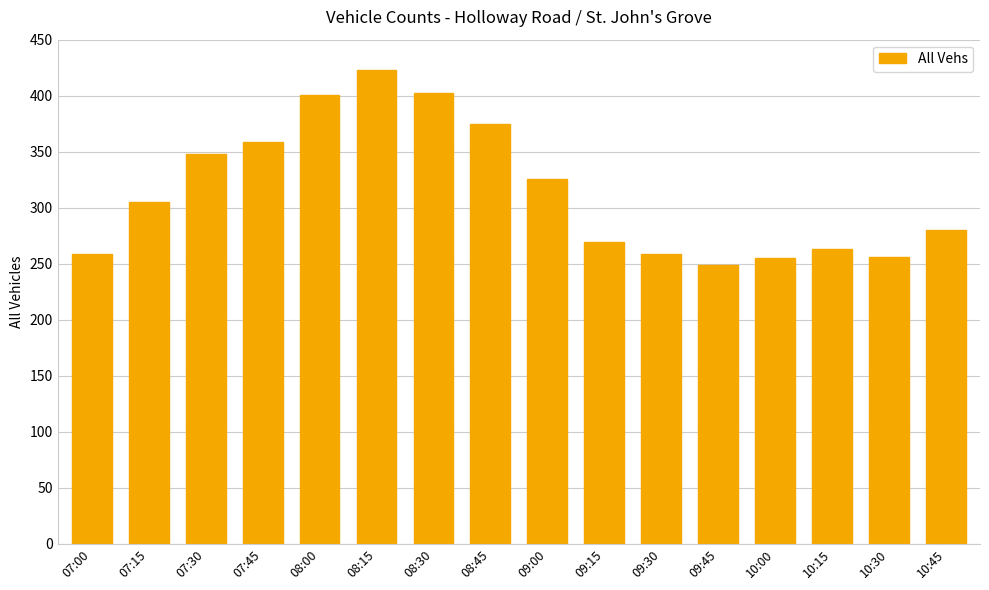

How many distinct data groups are displayed?

1